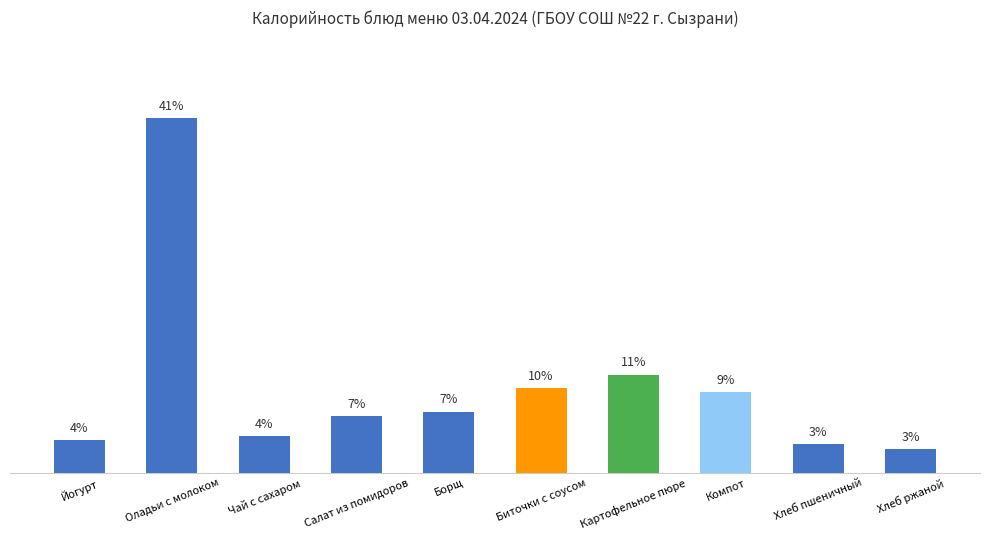

Does the chart contain any negative values?

No